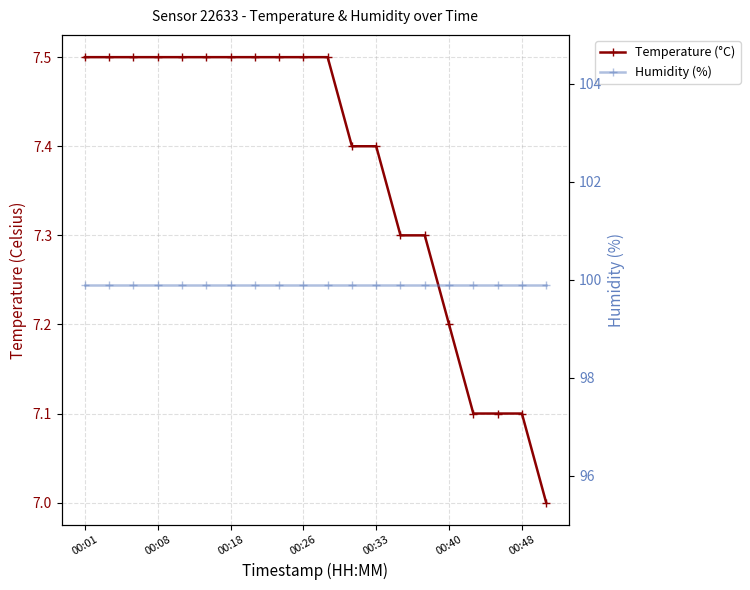

Reading left to right, extract all data points from this chart.

Temperature (°C): 7.5	7.5	7.5	7.5	7.5	7.5	7.5	7.5	7.5	7.5	7.5	7.4	7.4	7.3	7.3	7.2	7.1	7.1	7.1	7.0
Humidity (%): 99.9	99.9	99.9	99.9	99.9	99.9	99.9	99.9	99.9	99.9	99.9	99.9	99.9	99.9	99.9	99.9	99.9	99.9	99.9	99.9